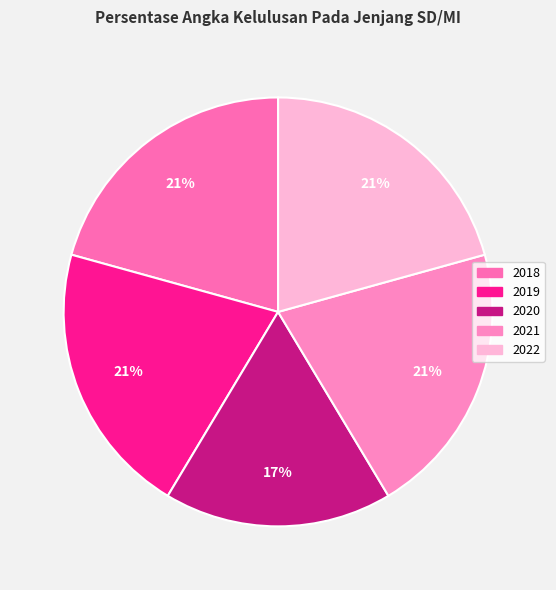

Does any single category account for the majority?

No